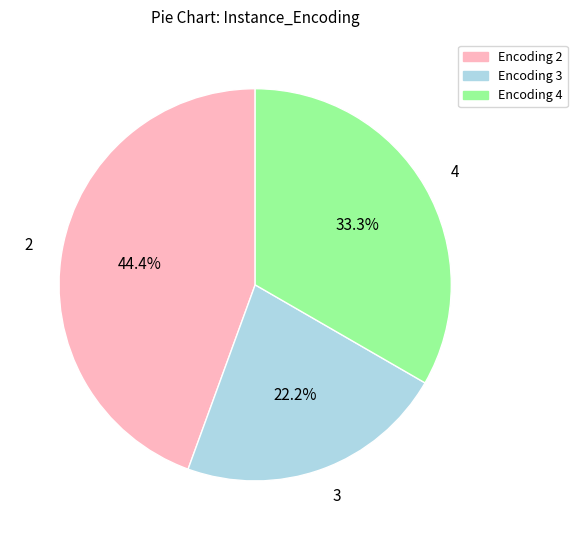

Which category has the biggest portion of the pie?

2